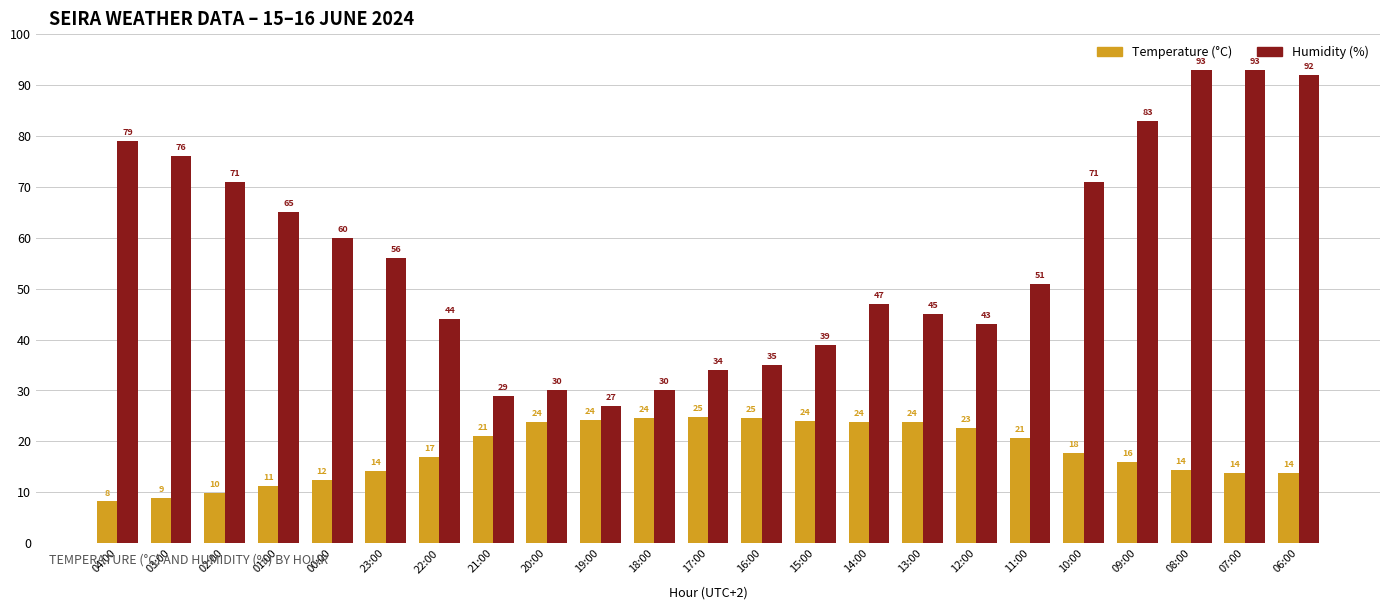

How many distinct data groups are displayed?

2